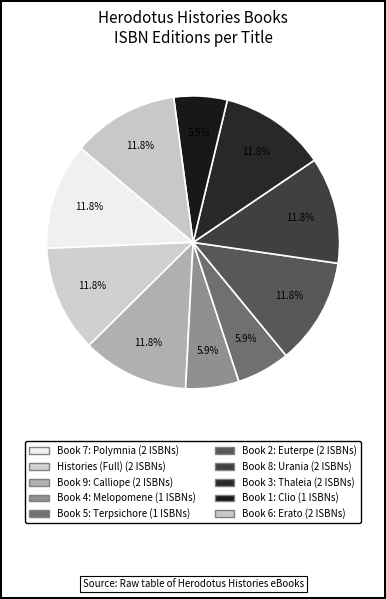

What is the largest slice in the pie chart?

Histories Book 7: Polymnia